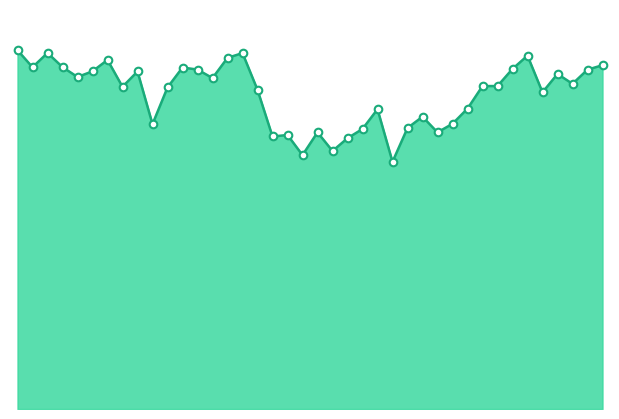

How many lines are shown in the chart?

1